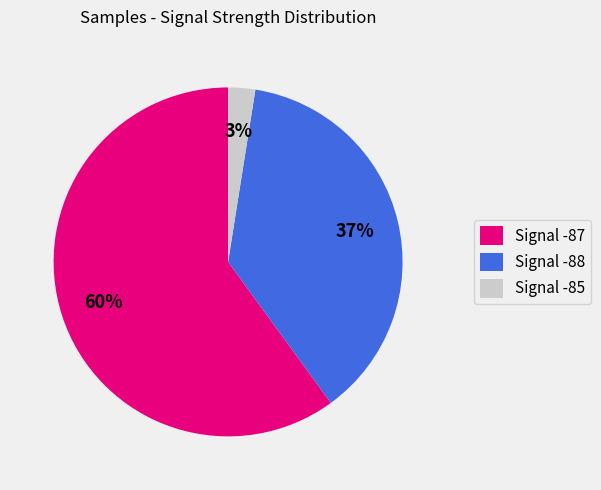

The Signal -87 slice represents 53% of the pie. True or false?

False